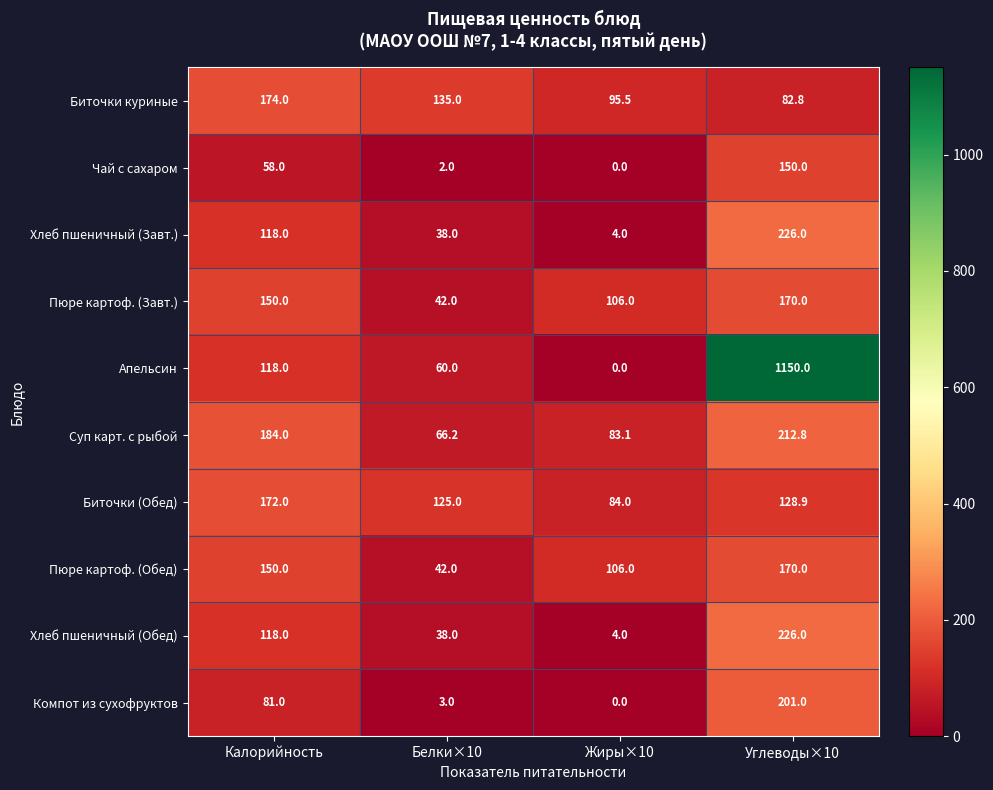

What is the difference between the second highest and minimum values in the Пюре картоф. (Обед) series?

108.0